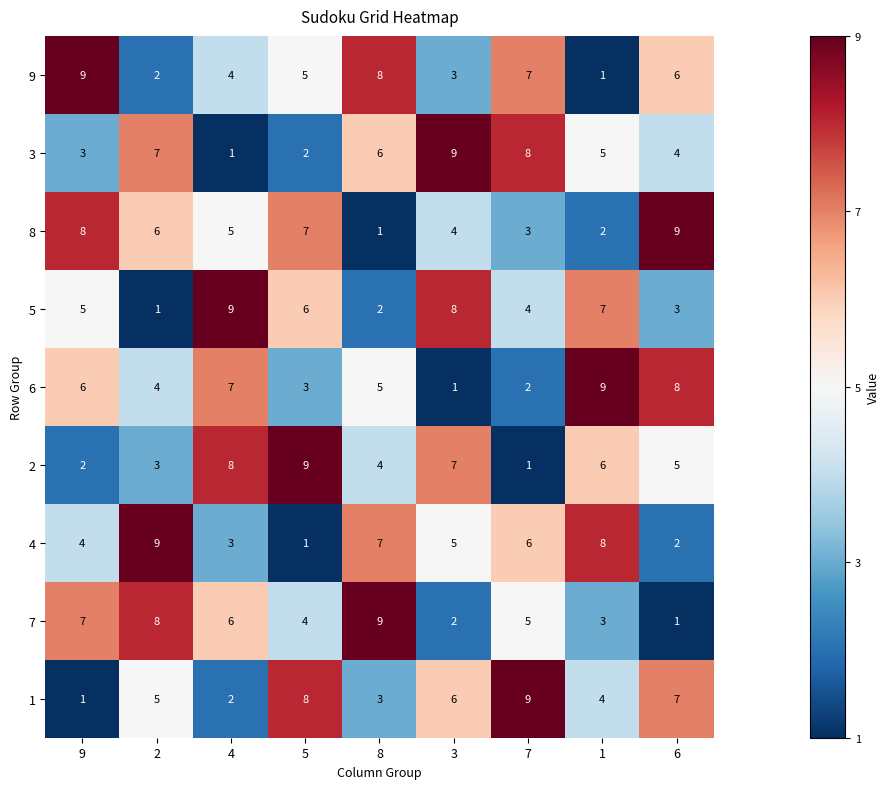

What is the greatest value displayed?

9